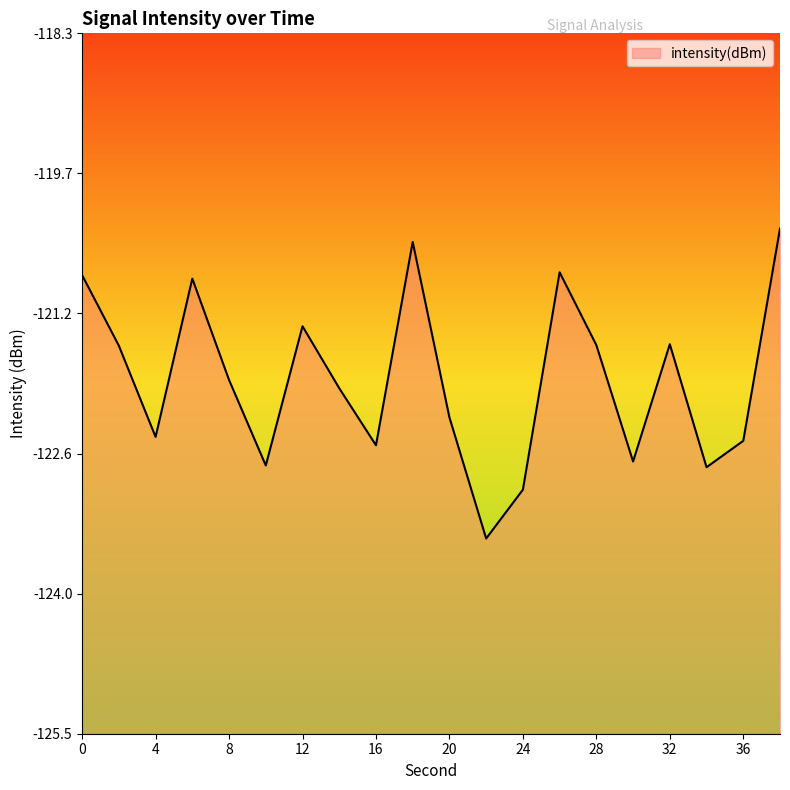

List the labels in order of value, smallest first.

22, 24, 34, 10, 30, 16, 36, 4, 20, 14, 8, 2, 28, 32, 12, 6, 0, 26, 18, 38